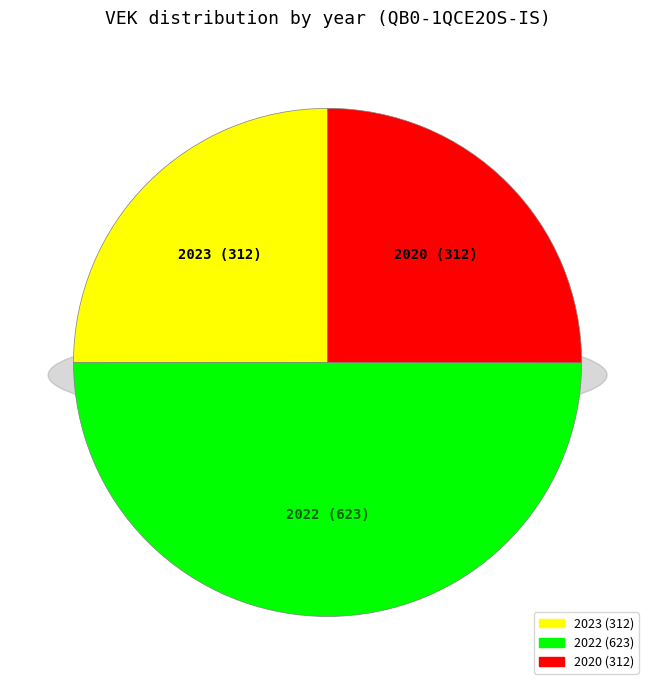

To the nearest percent, what is the combined percentage of 2020 (312) and 2023 (312)?

50%